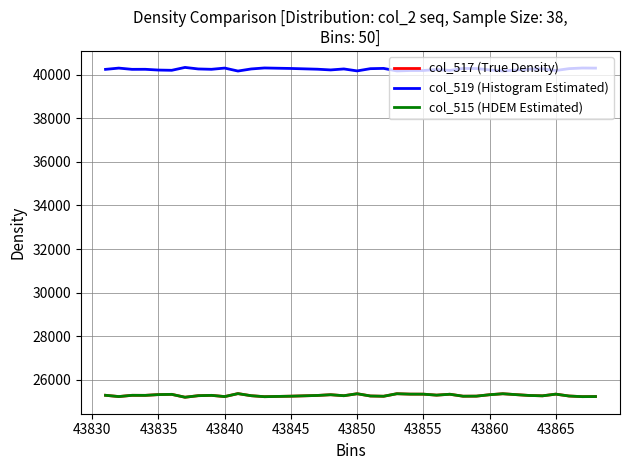

Does the chart have visible grid lines?

Yes